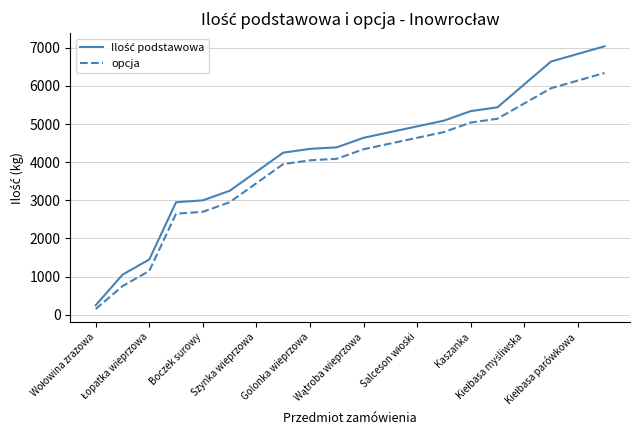

At how many categories does at least one series exceed 4895?

8